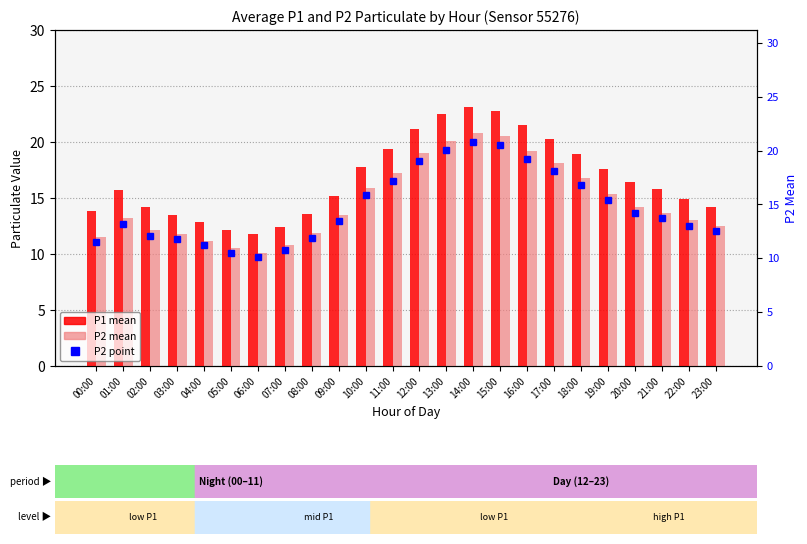

What are all the series names shown in the legend?

P1, P2, P2 (point)